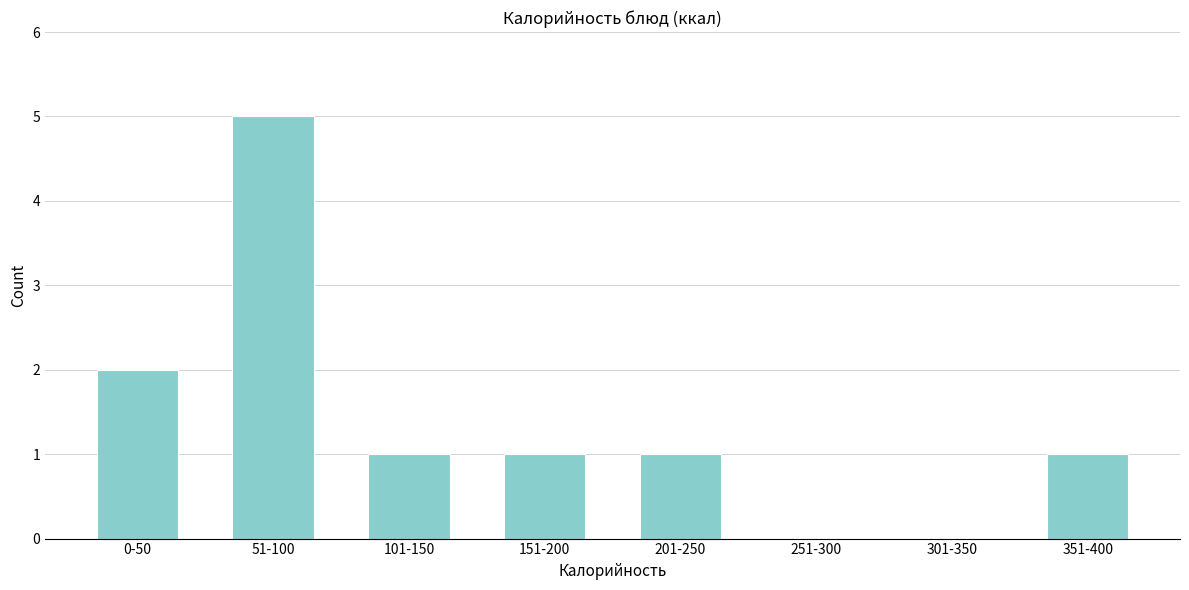

Reading right to left, transcribe all the data shown in this chart.

351-400=1	301-350=0	251-300=0	201-250=1	151-200=1	101-150=1	51-100=5	0-50=2